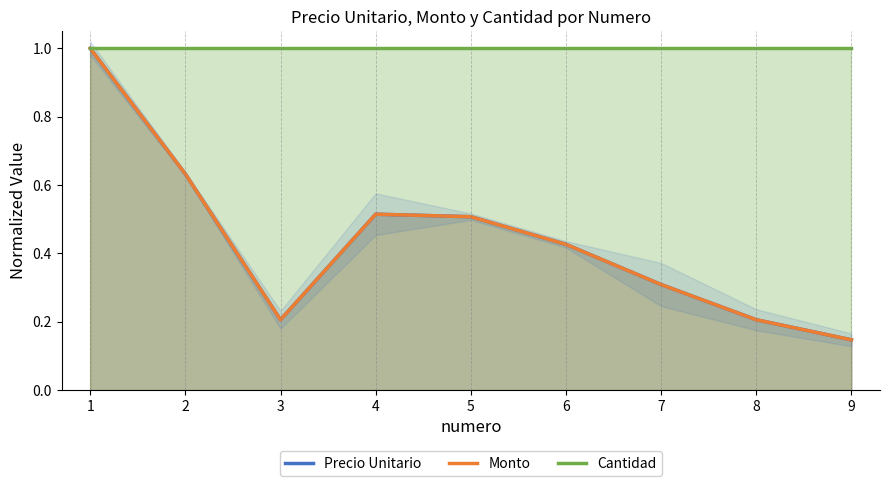

Rank the series at 4 from highest to lowest value.

Cantidad, Precio Unitario, Monto